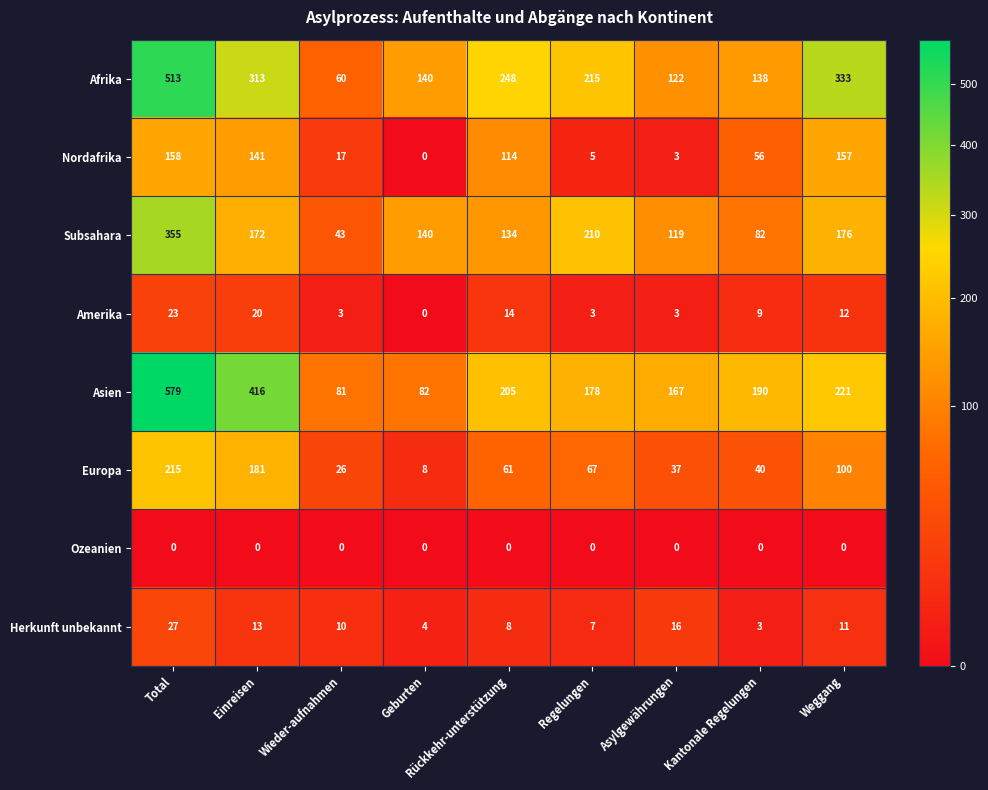

What is the sum of all Asien values?

2119